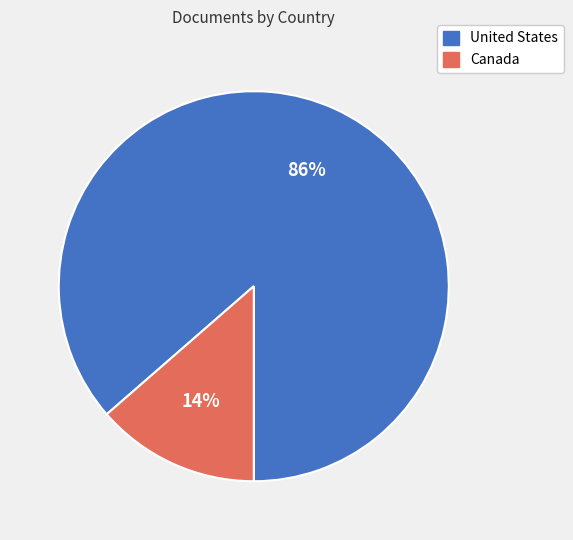

Which slice is the smallest?

Canada